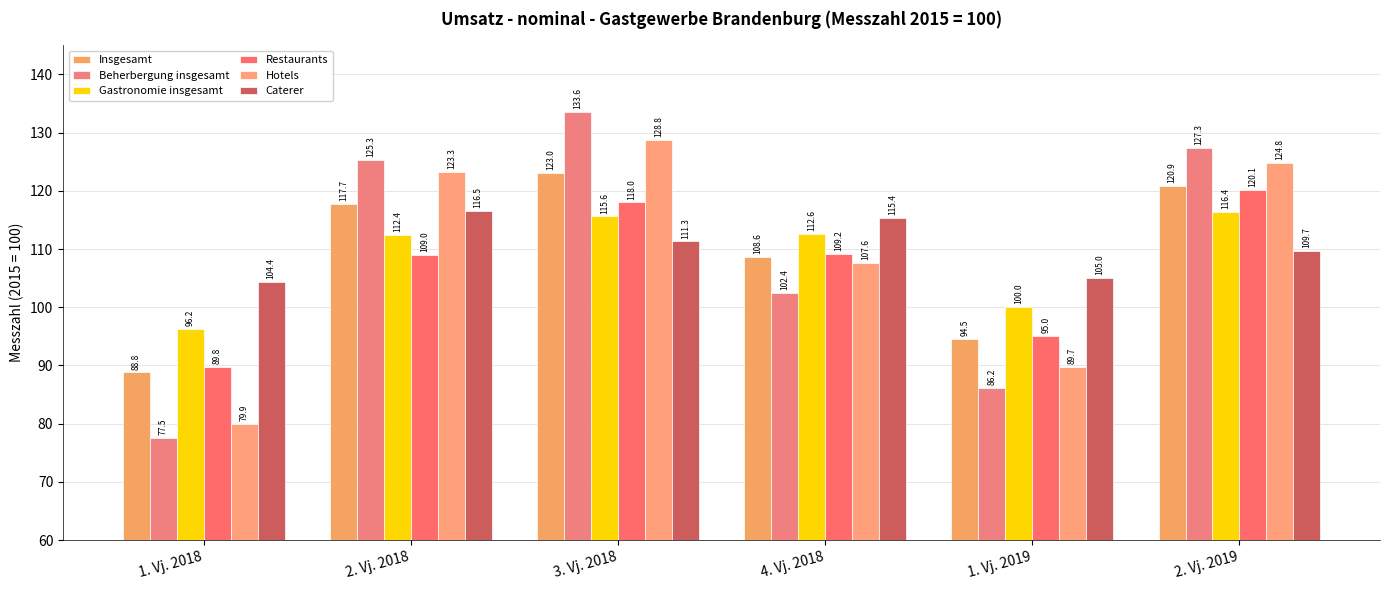

List the series in order of their peak value, highest first.

Beherbergung insgesamt, Hotels, Insgesamt, Restaurants, Caterer, Gastronomie insgesamt